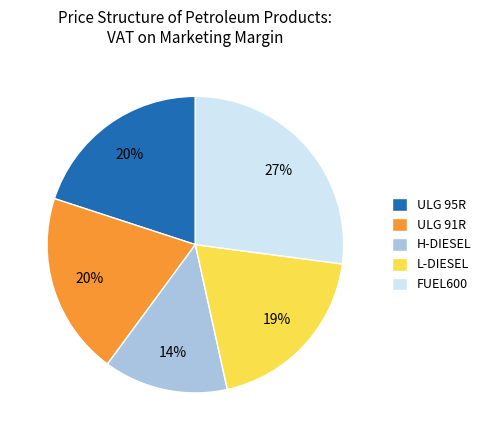

Is the sum of ULG 91R and FUEL600 greater than half?

No